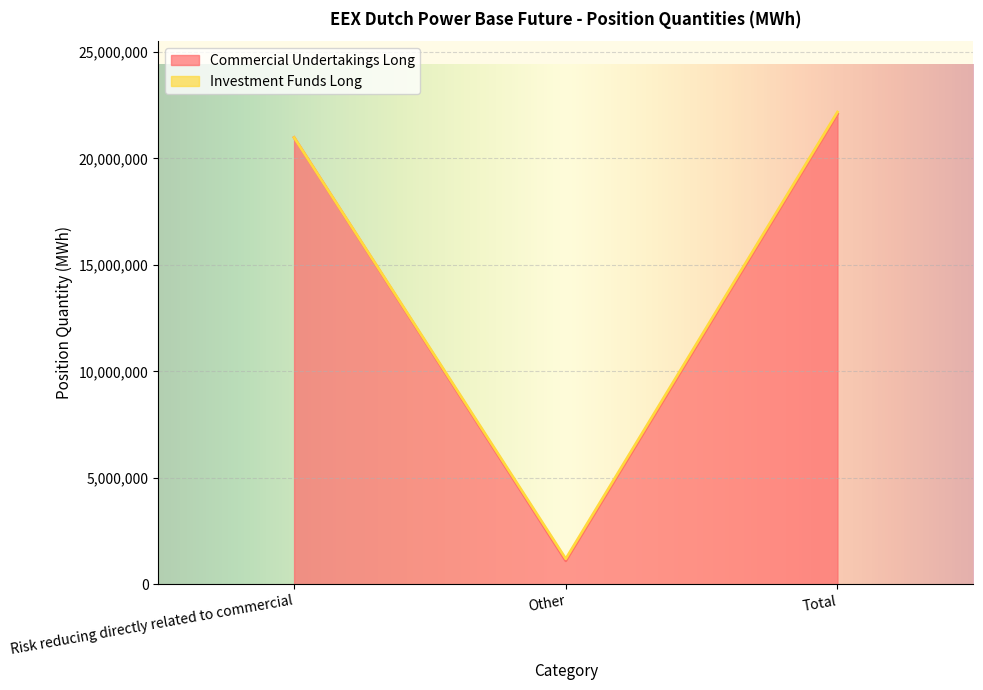

At which label is the value closest to 11593637?

Risk reducing directly related to commercial